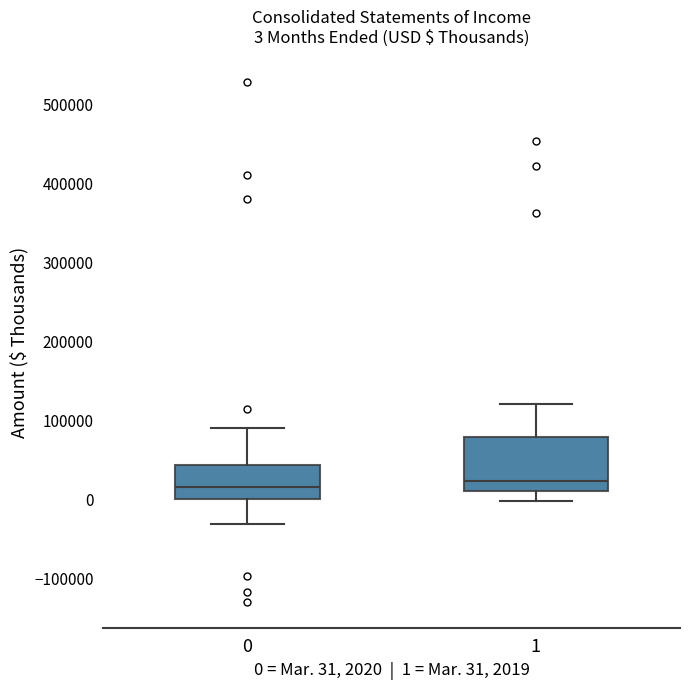

Which box is the tallest, from its lower edge to its upper edge?

1